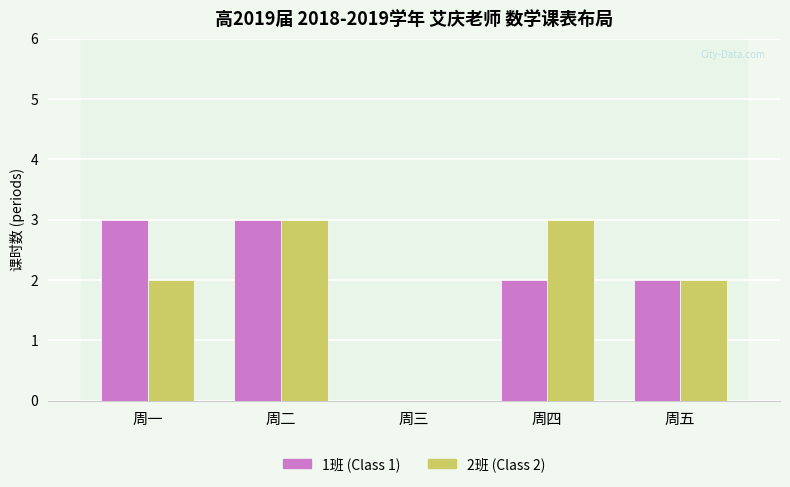

Reading left to right, what are all the values shown in this chart?

1班 (Class 1): 3	3	0	2	2
2班 (Class 2): 2	3	0	3	2